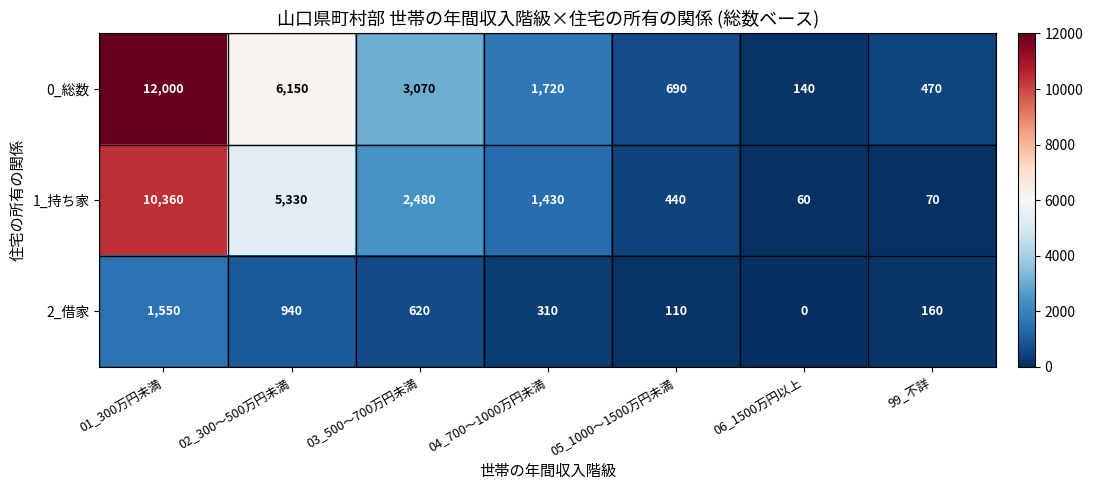

What is the approximate value of 0_総数 at 99_不詳?

470